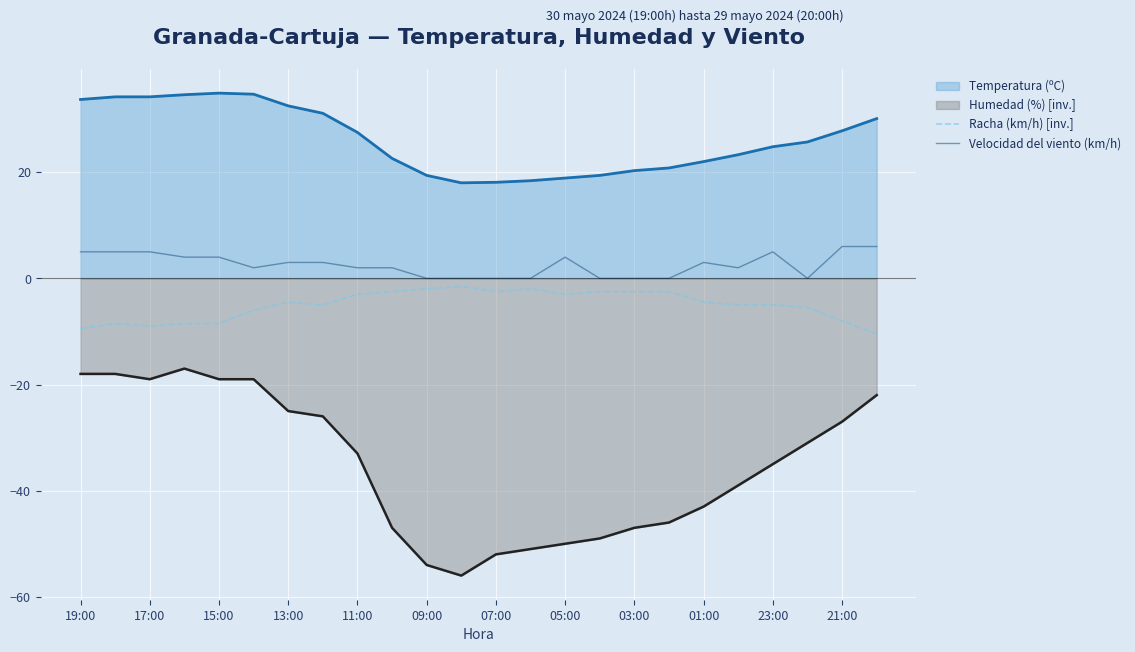

What is the lowest value of the Temperatura (ºC) series?

18.0